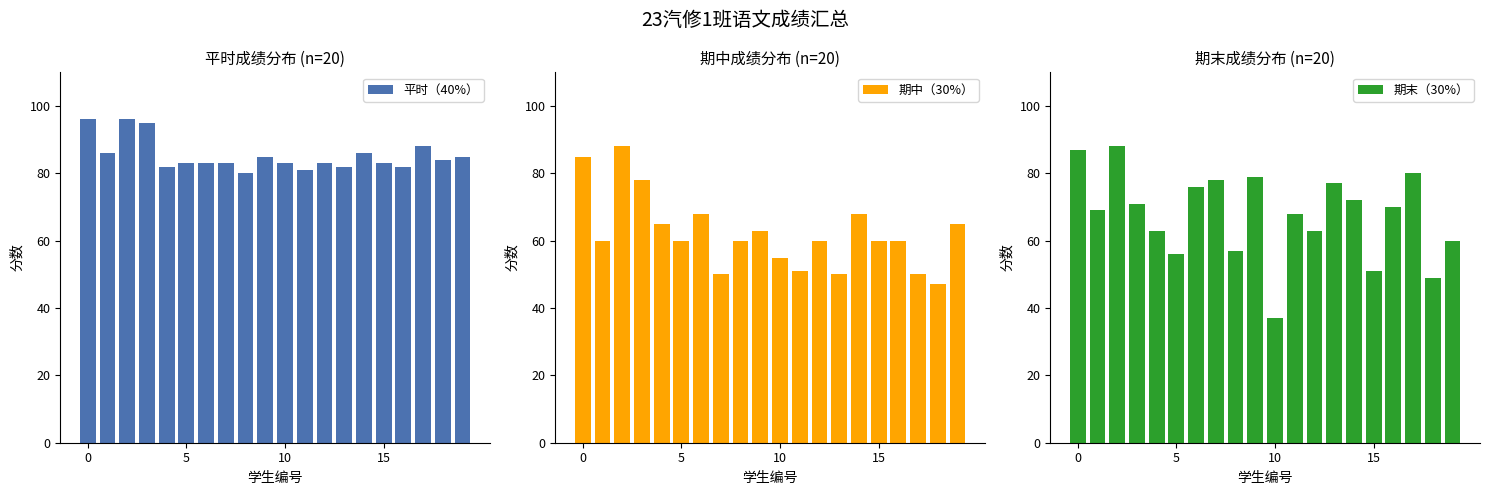

Are the bars grouped side by side (vs. stacked)?

Yes